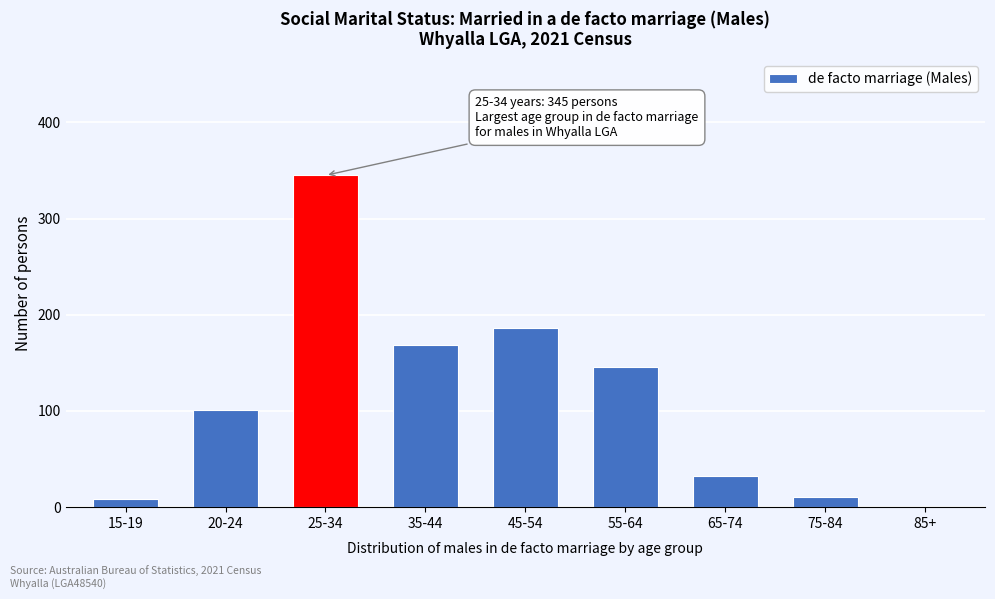

Reading left to right, transcribe all the data shown in this chart.

15-19=9	20-24=101	25-34=345	35-44=169	45-54=186	55-64=146	65-74=32	75-84=11	85+=0